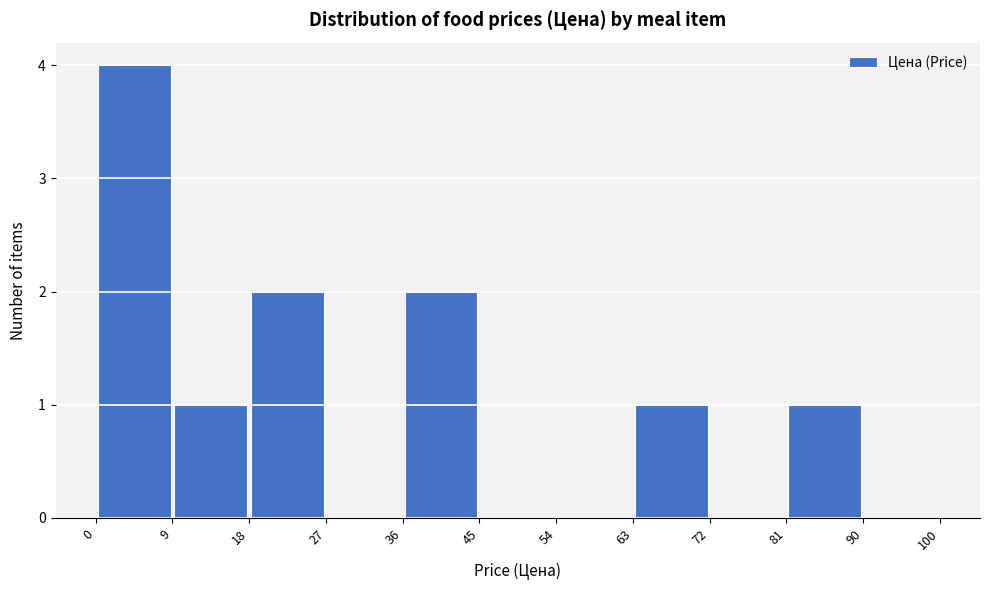

How tall is the bar that spans 81 to 90 on the x-axis? The values are not printed on the chart, so give them approximately, as read against the axis.

1